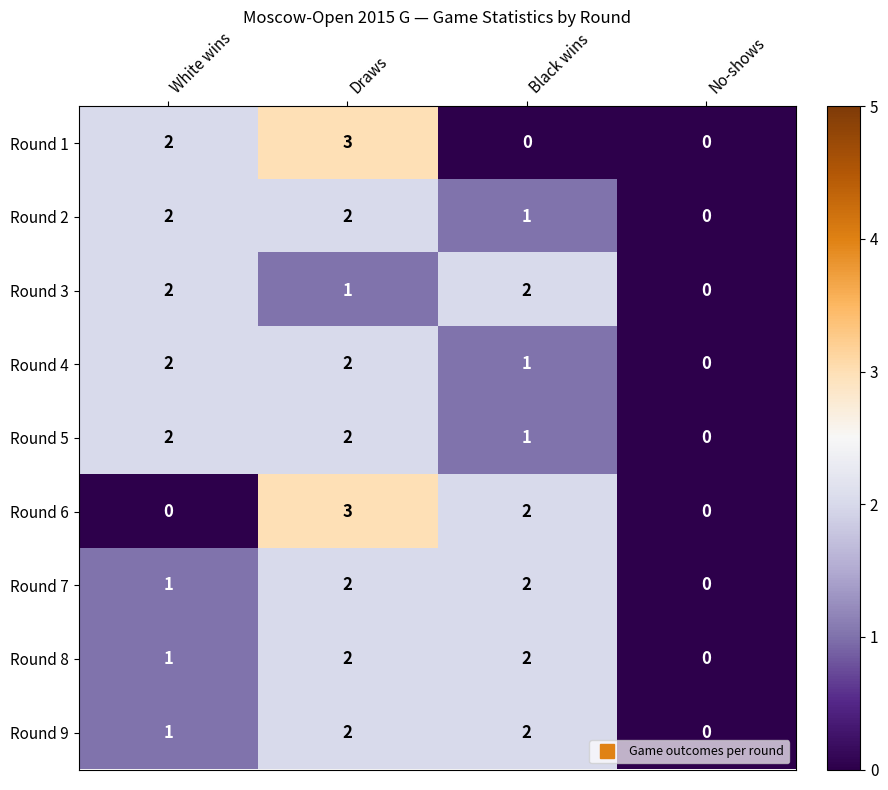

What is the difference between the maximum and minimum values in the Round 1 series?

3